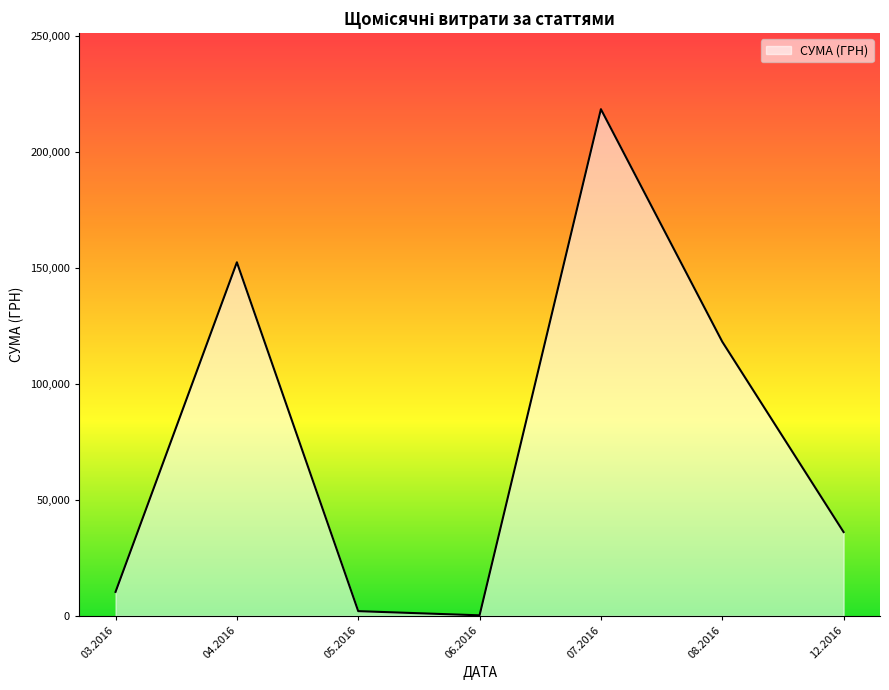

What is the sum of all values?

537996.9